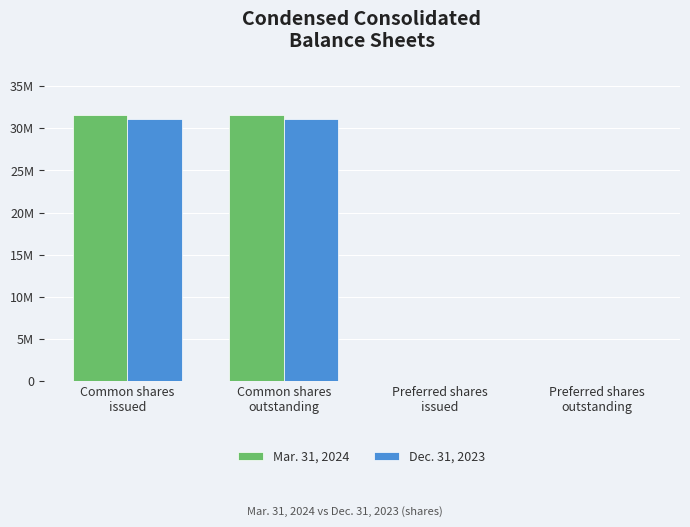

Between Common shares
outstanding and Preferred shares
issued, which is larger?

Common shares
outstanding